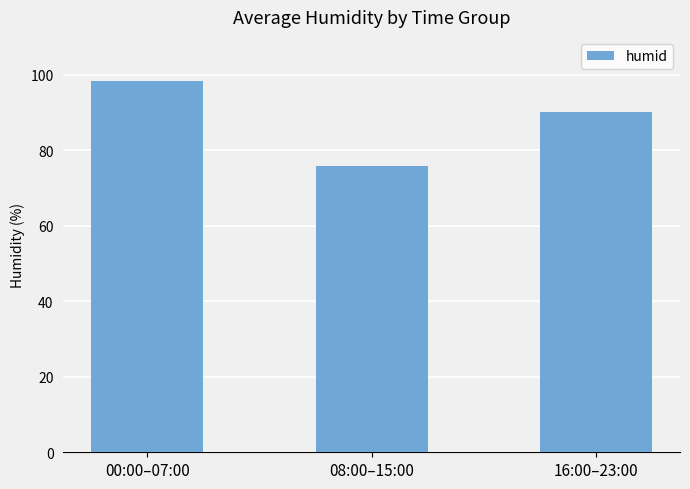

What is the difference between the second highest and minimum values?

14.3